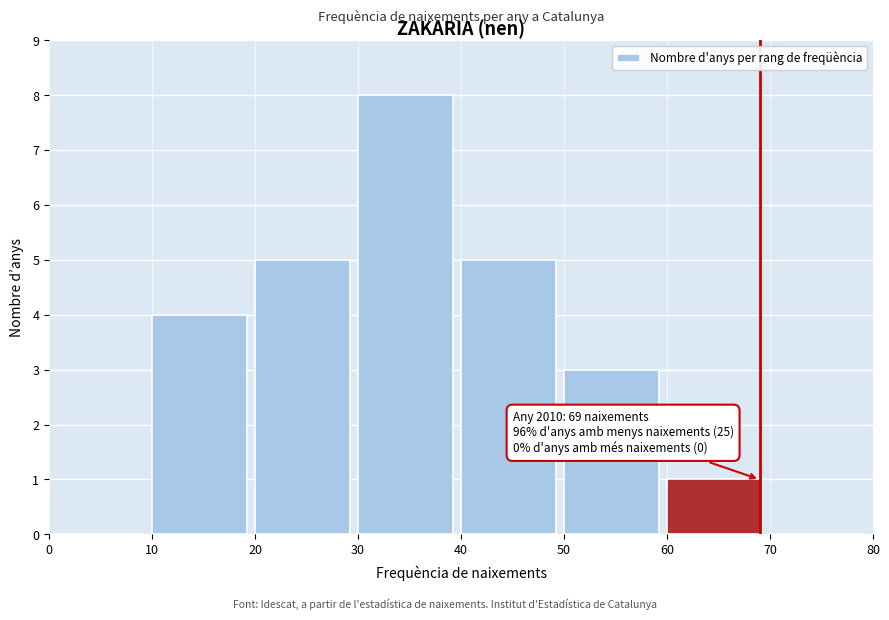

Over which range of the x-axis is the bar tallest?

30 to 40